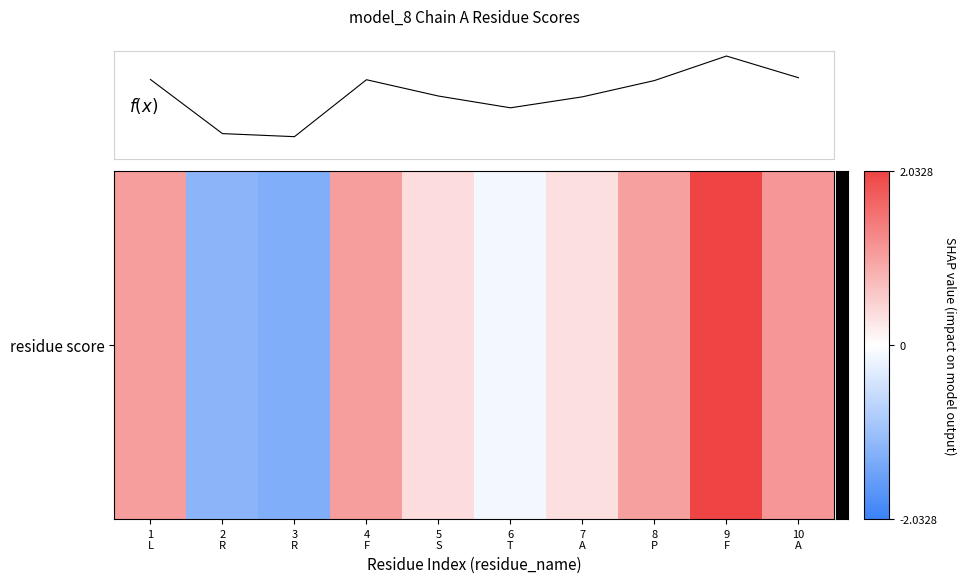

Does the chart have visible grid lines?

No